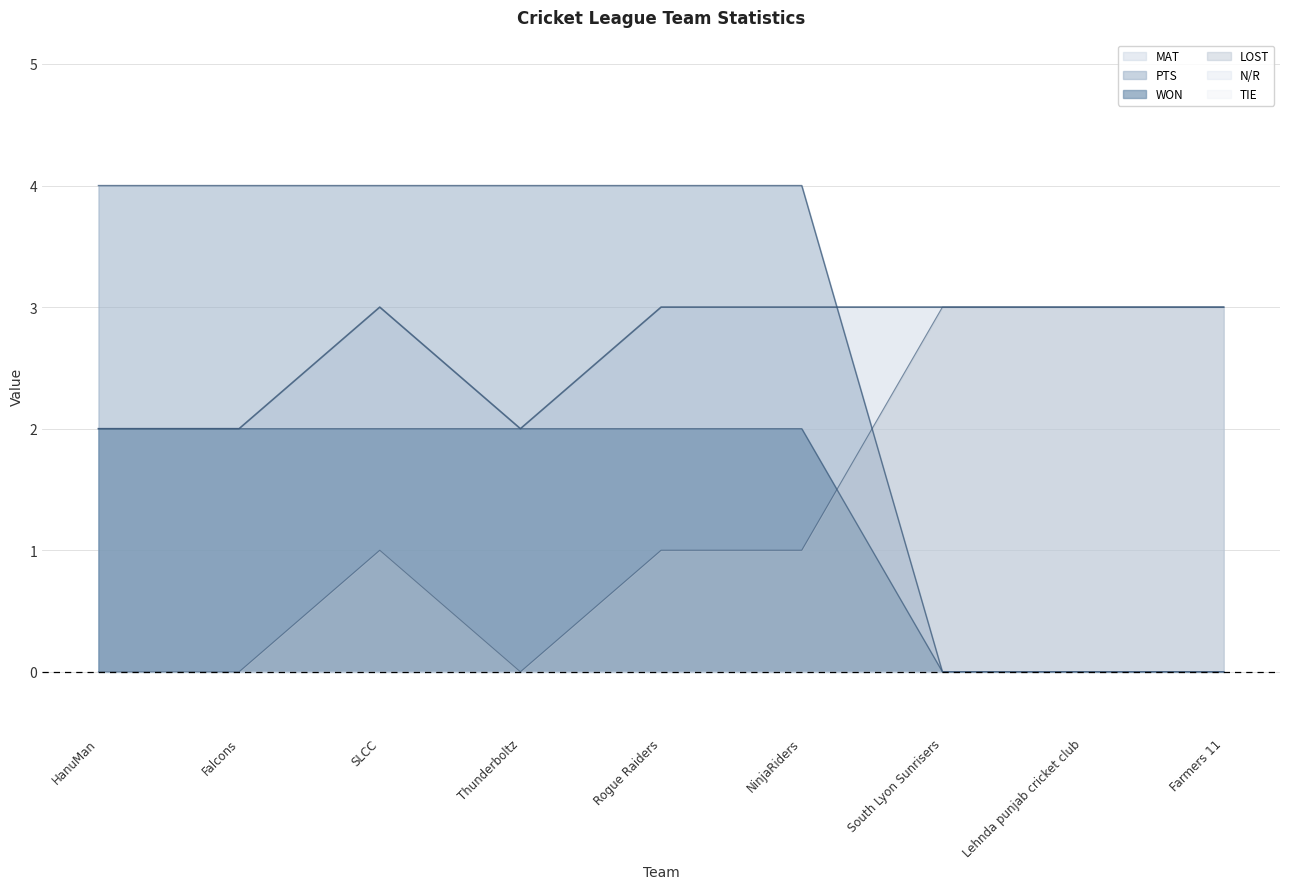

Count the PTS values in the range 0 to 2.

9